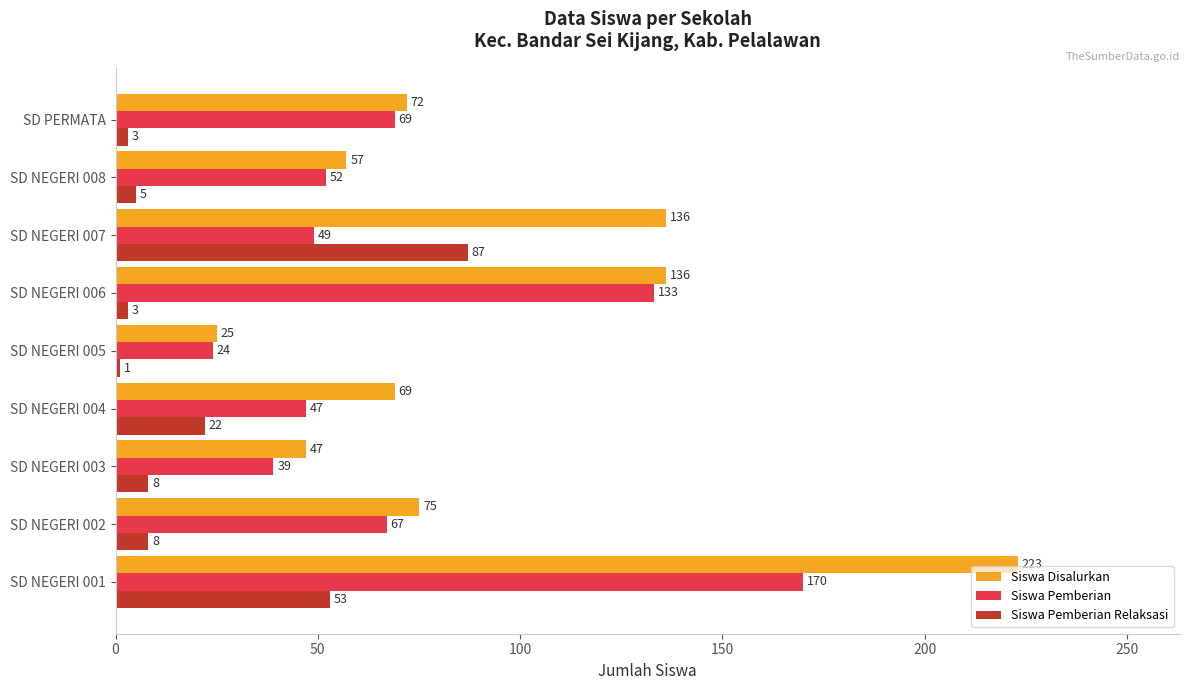

What is the sum of all Siswa Disalurkan values?

840